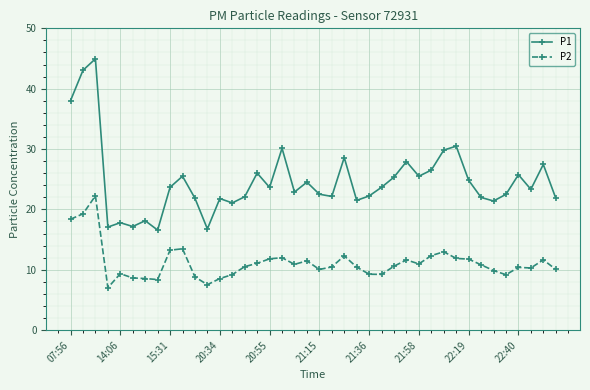

What is the minimum value shown in the chart?

7.0